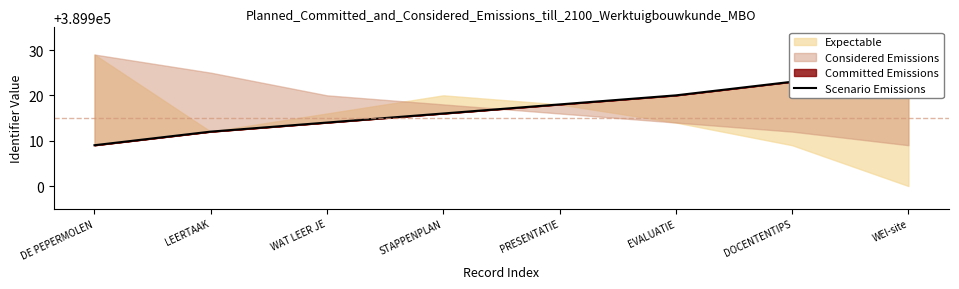

At which label is the value closest to 389919?

PRESENTATIE